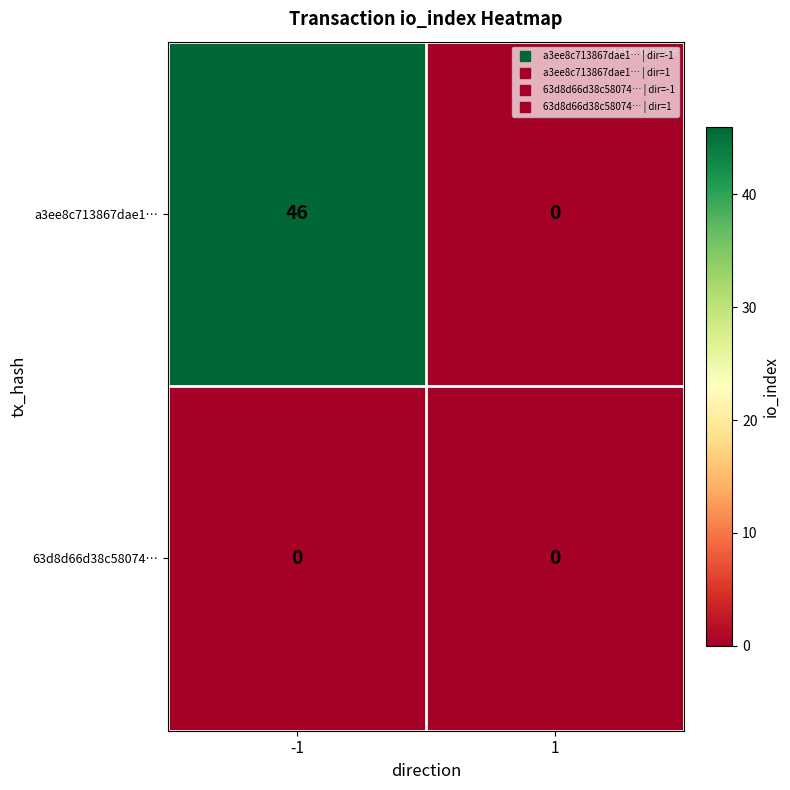

Reading left to right, what are all the values shown in this chart?

a3ee8c713867dae1…: 46	0
63d8d66d38c58074…: 0	0